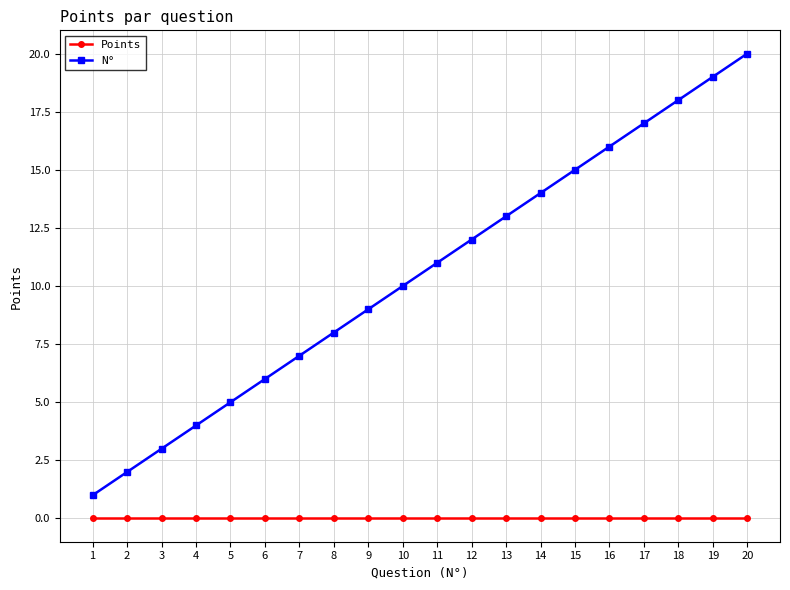

How many values in the N° series are below 11?

10